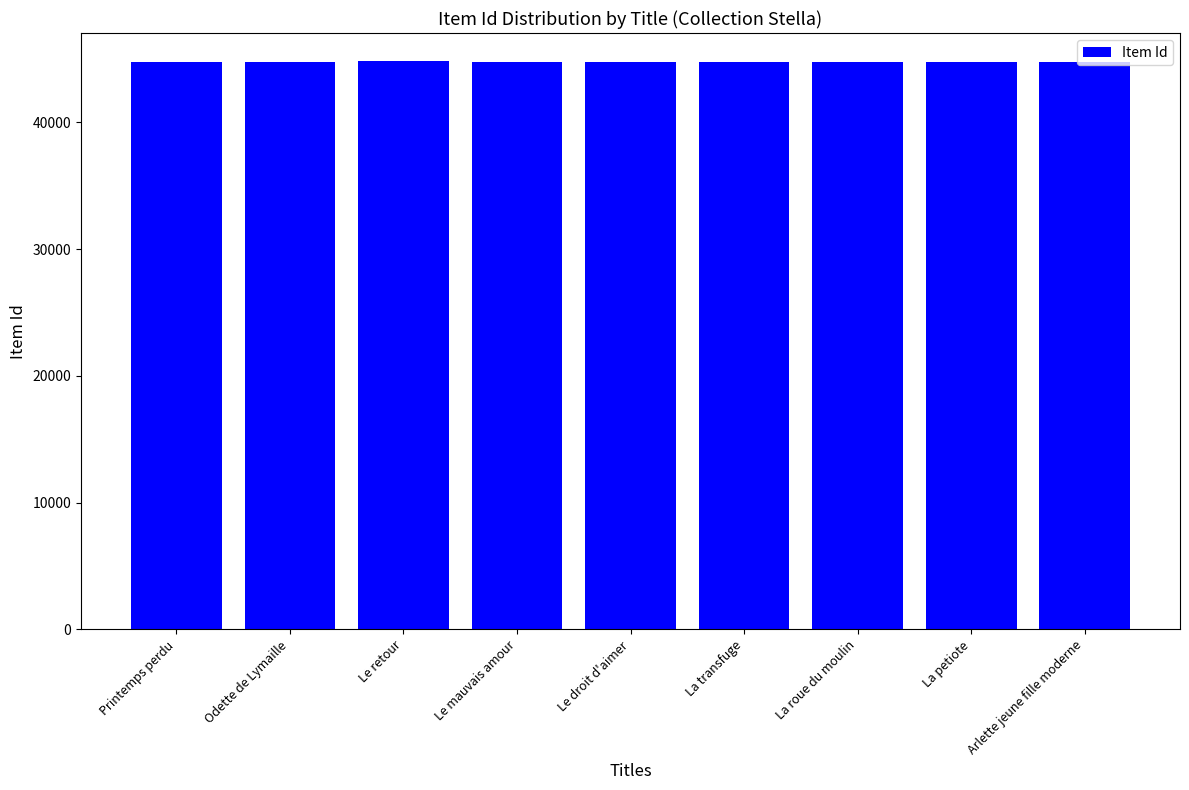

Does the chart contain stacked bars?

No